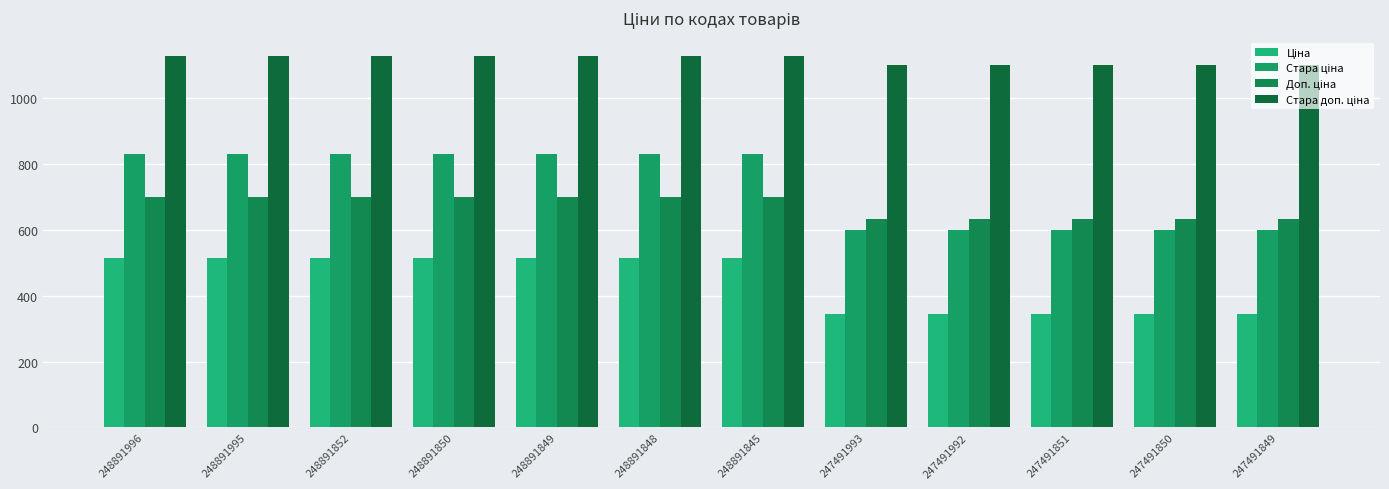

Reading left to right, transcribe all the data shown in this chart.

Ціна: 515.8	515.8	515.8	515.8	515.8	515.8	515.8	345.6	345.6	345.6	345.6	345.6
Стара ціна: 832.4	832.4	832.4	832.4	832.4	832.4	832.4	599.9	599.9	599.9	599.9	599.9
Доп. ціна: 699.0	699.0	699.0	699.0	699.0	699.0	699.0	634.0	634.0	634.0	634.0	634.0
Стара доп. ціна: 1128.0	1128.0	1128.0	1128.0	1128.0	1128.0	1128.0	1100.0	1100.0	1100.0	1100.0	1100.0